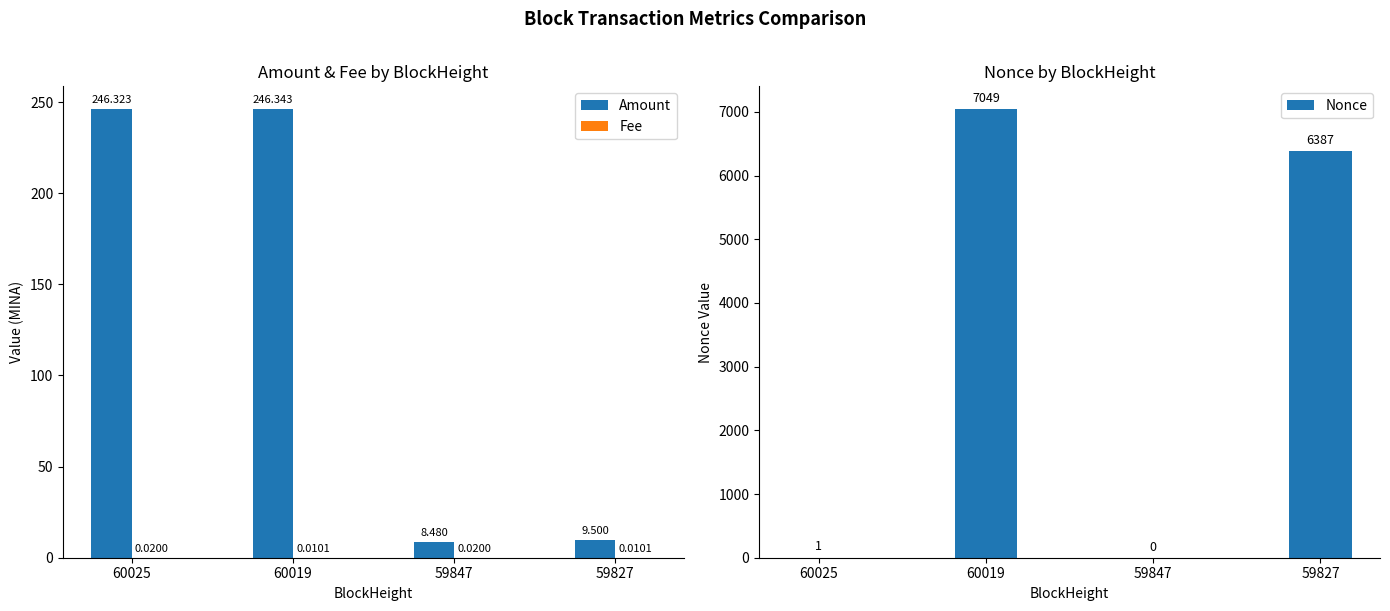

Which label corresponds to the smallest value in the chart?

59847